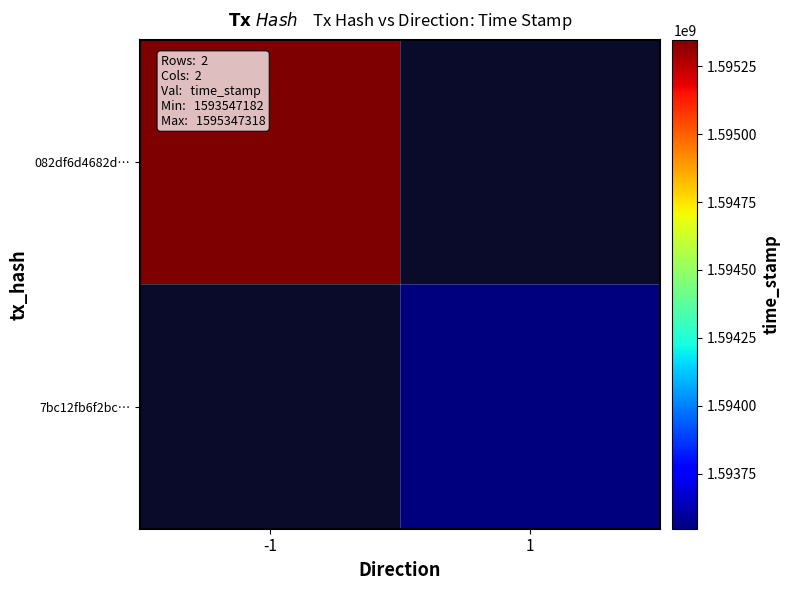

Which has a higher value, -1 or 1?

1